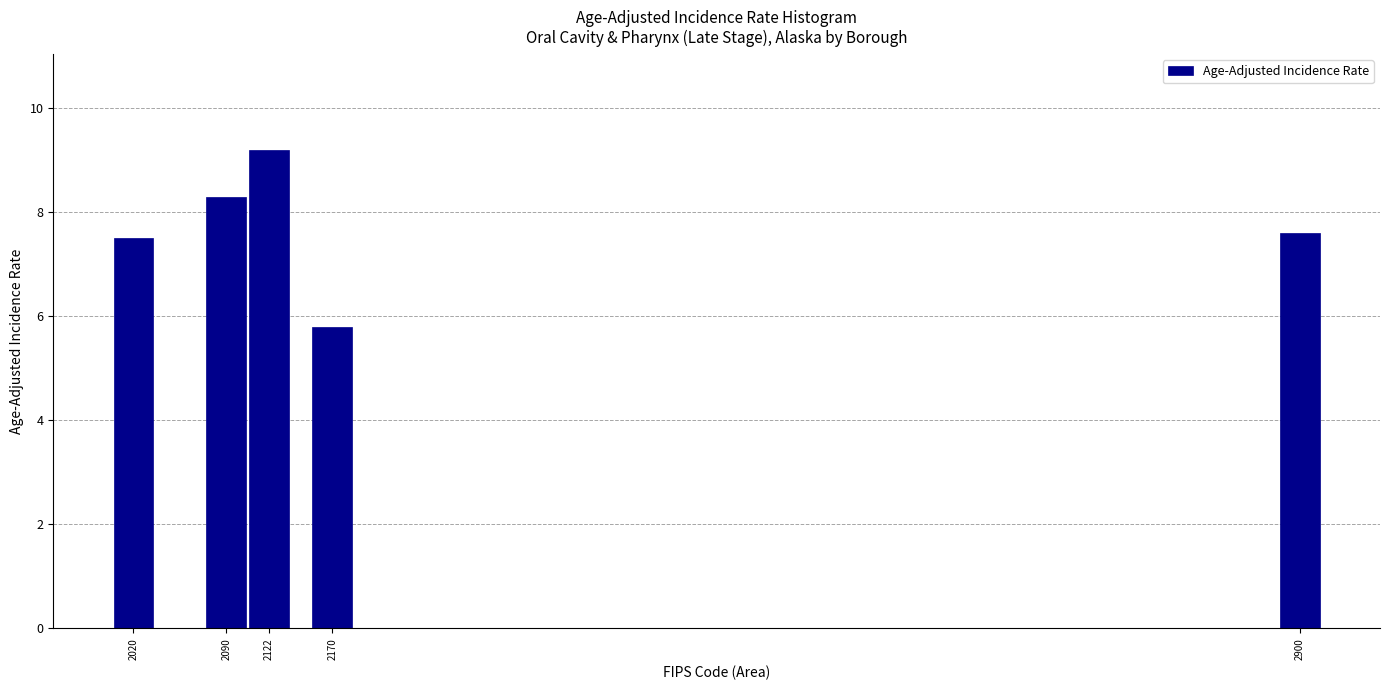

Reading left to right, extract all data points from this chart.

2020=7.5	2090=8.3	2122=9.2	2170=5.8	2900=7.6